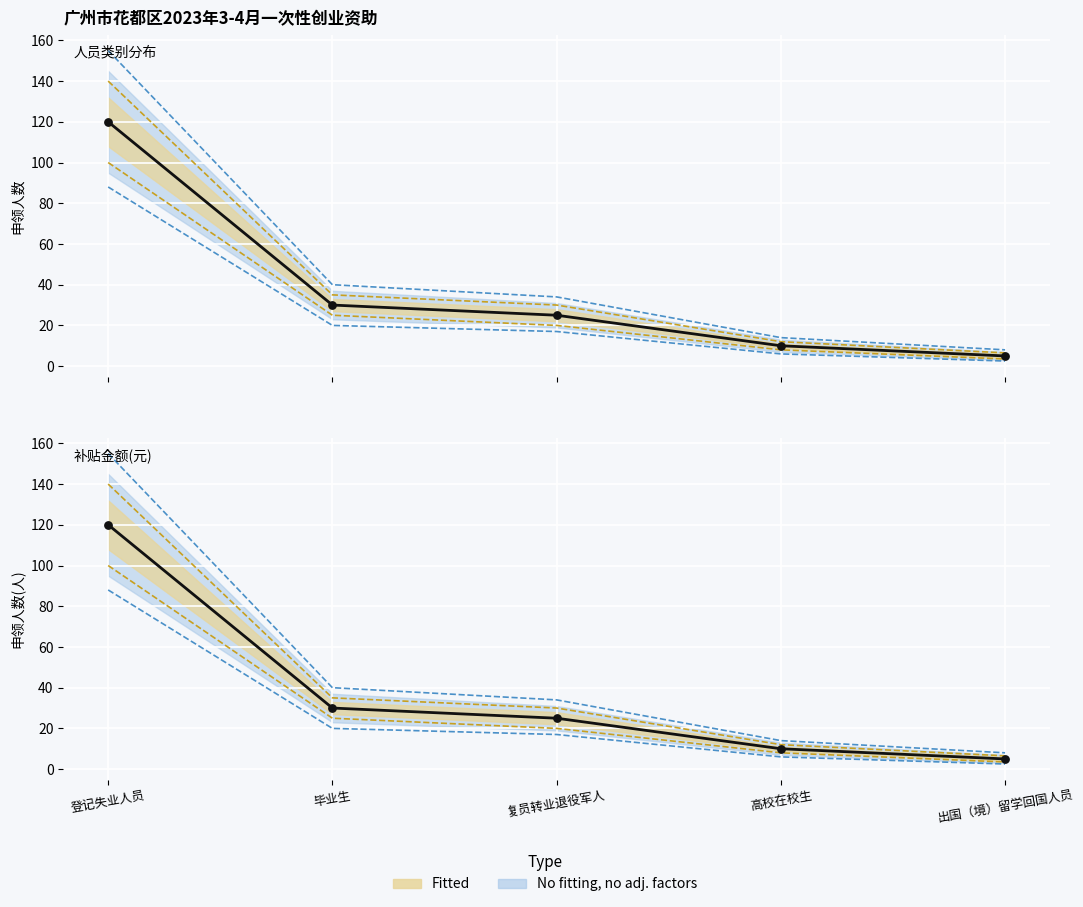

At which category is the sum across all series the highest?

登记失业人员